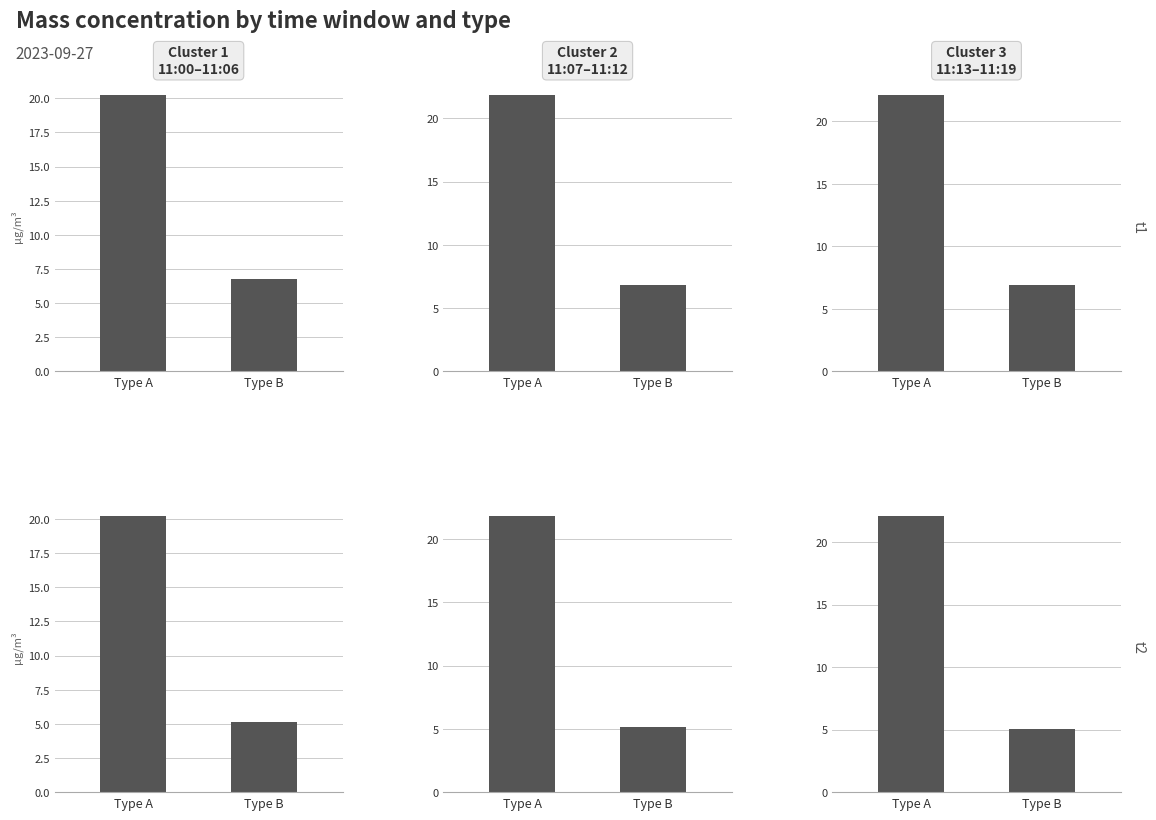

What are all the series names shown in the legend?

Cluster 1 - row 1, Cluster 2 - row 1, Cluster 3 - row 1, Cluster 1 - row 2, Cluster 2 - row 2, Cluster 3 - row 2